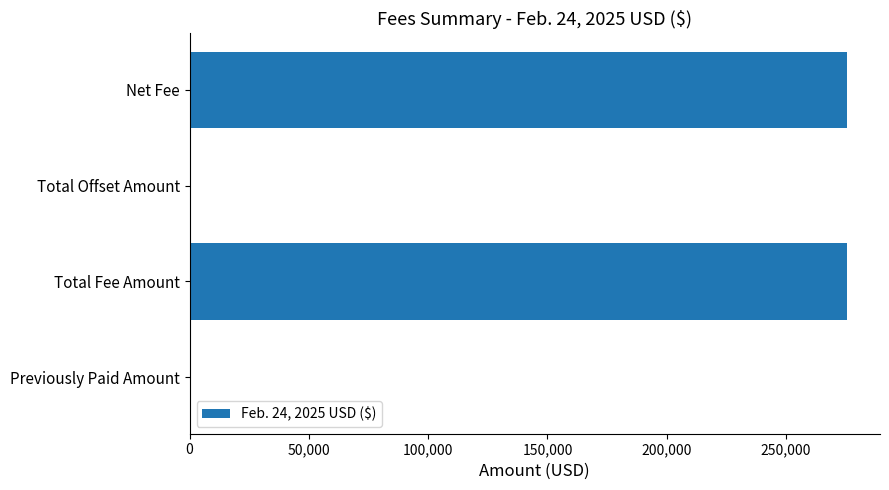

The value at Previously Paid Amount is 0. True or false?

True